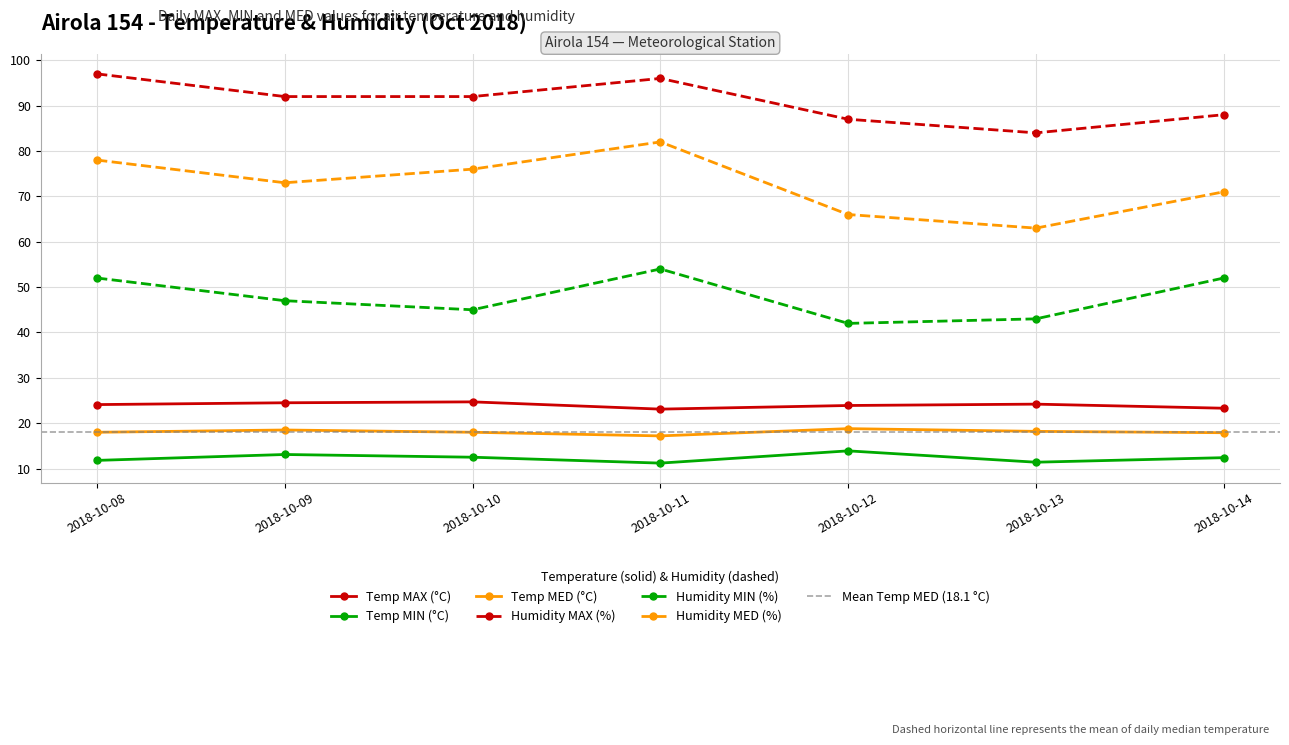

What is the difference between the Humidity MAX (%) values at 2018-10-09 and 2018-10-13?

8.0